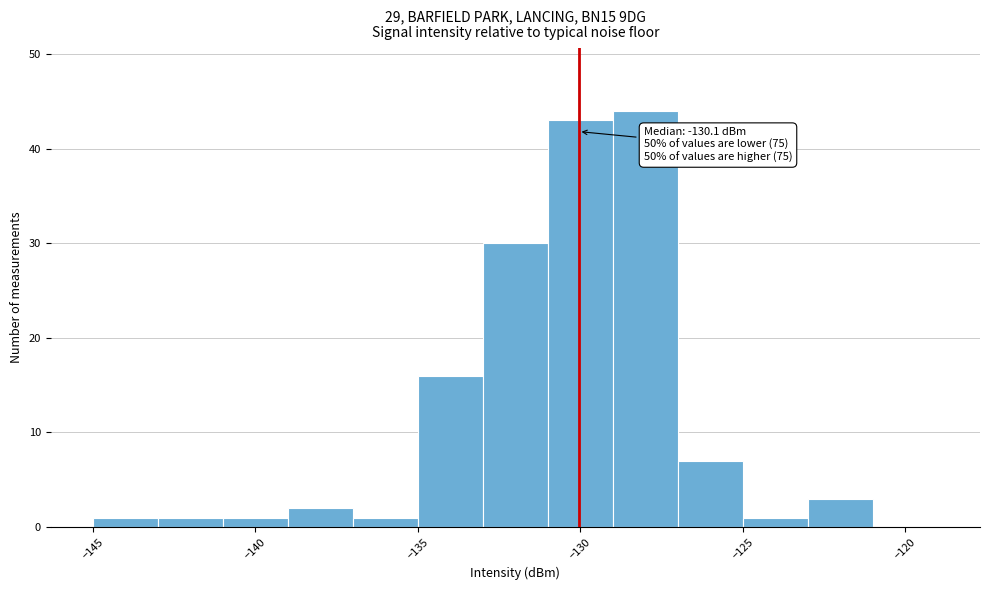

Over which range of the x-axis is the bar tallest?

-129 to -127